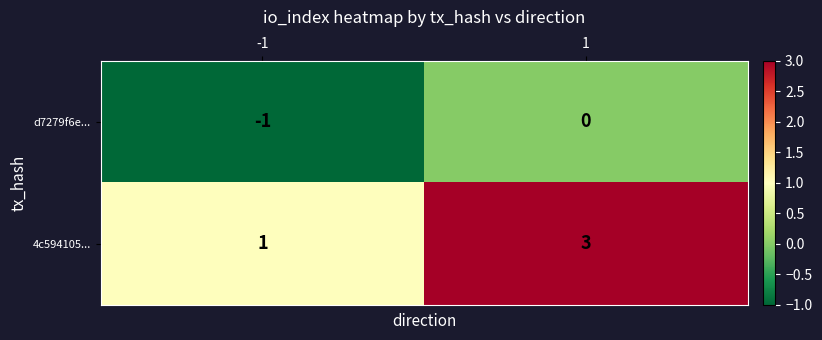

Between -1 and 1, which series saw the biggest shift?

4c594105...